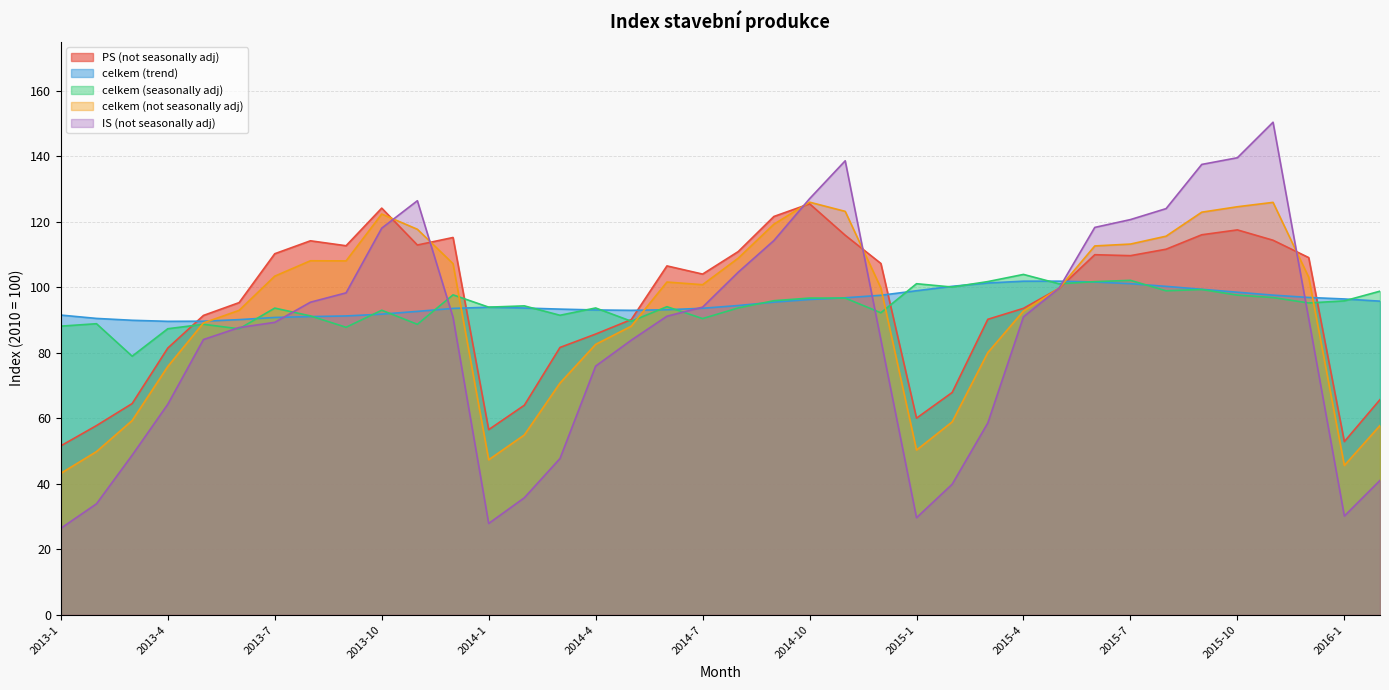

What is the sum of the celkem (not seasonally adj) values at 2014-10 and 2015-5?

225.8